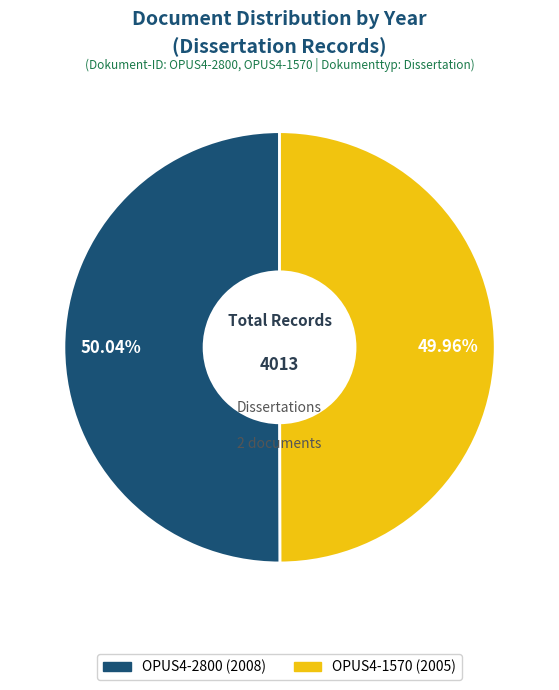

Combined, do OPUS4-2800 (2008) and OPUS4-1570 (2005) account for over 50%?

Yes